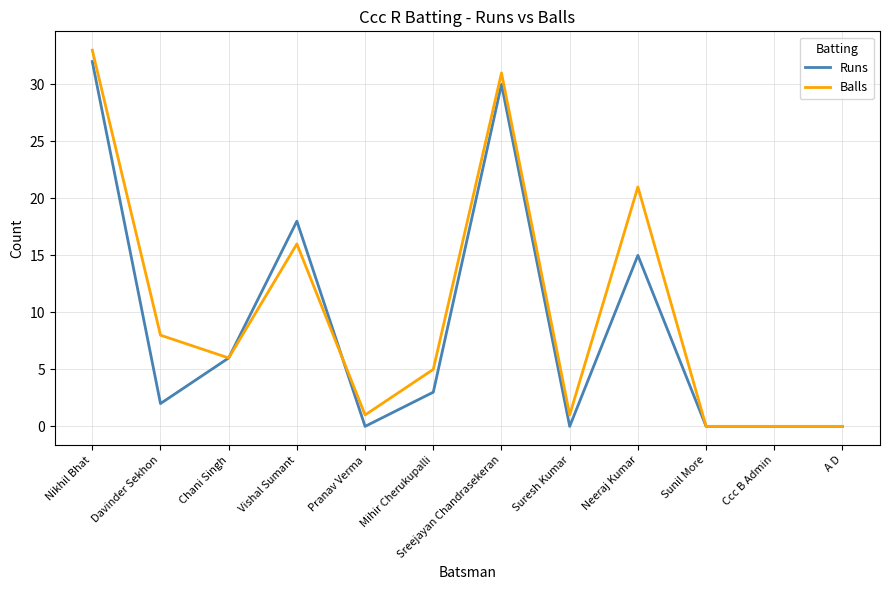

What are all the series names shown in the legend?

Runs, Balls